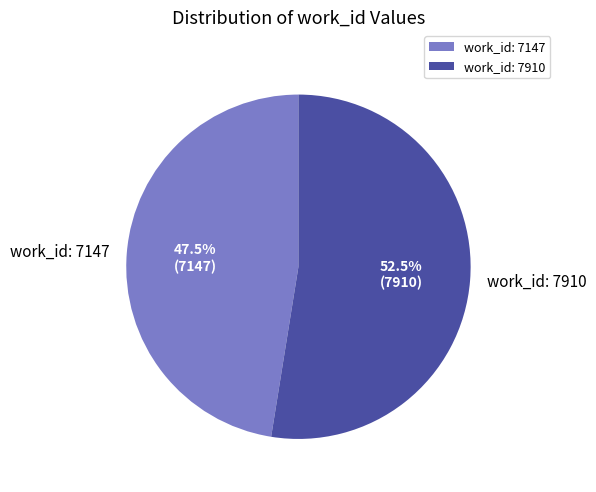

What is the smallest slice in the pie chart?

work_id: 7147